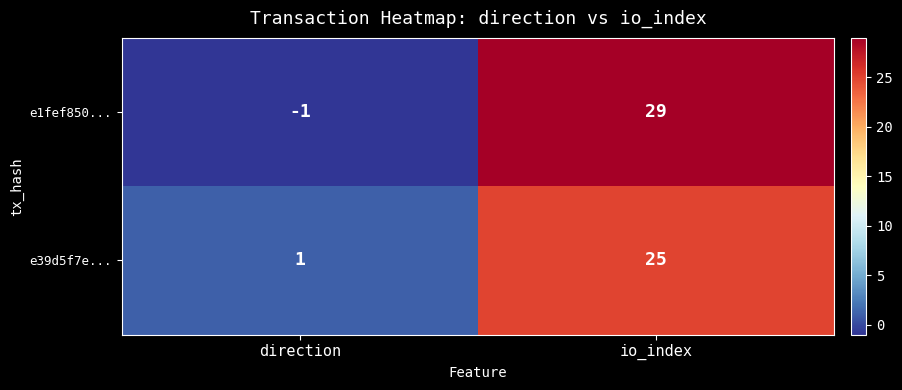

List the series in order of their overall mean, highest first.

e1fef850..., e39d5f7e...